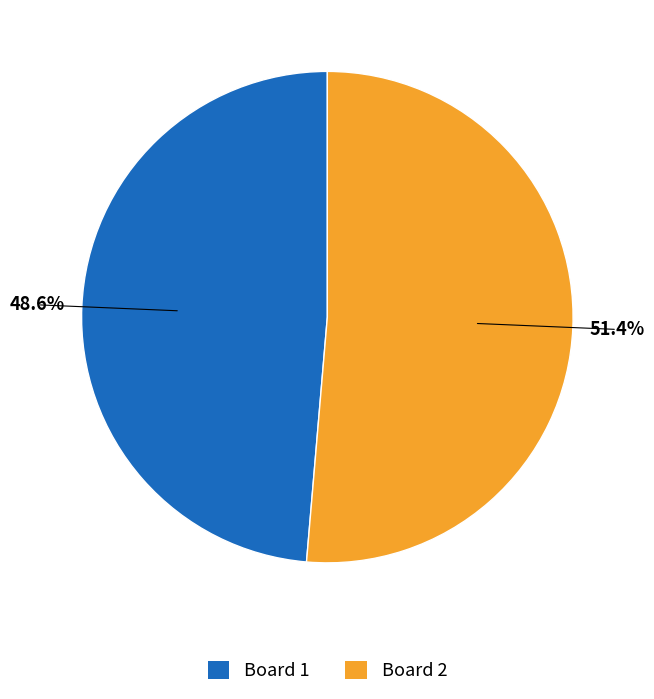

Does any single category account for the majority?

Yes